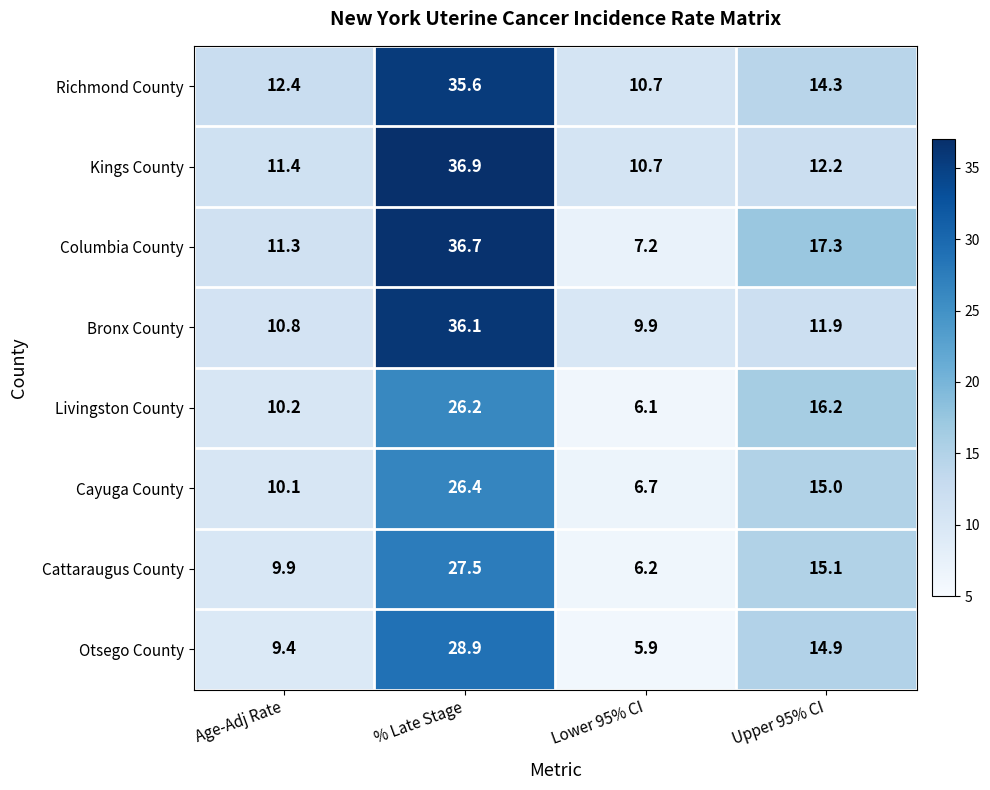

At which category is the sum across all series the highest?

% Late Stage